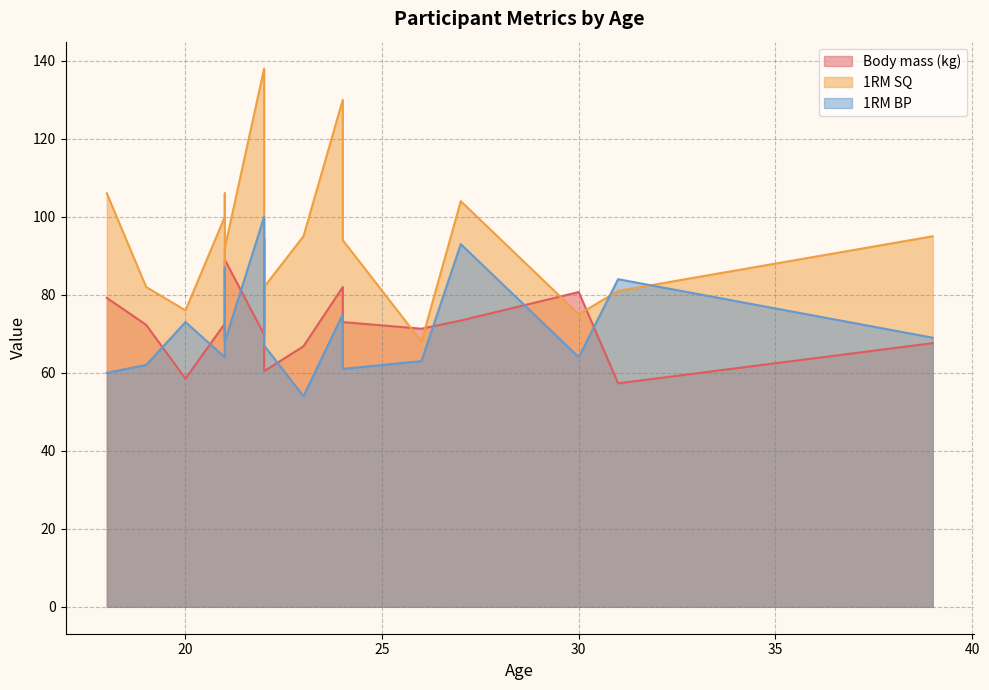

Is it true that Body mass (kg) equals 30.1 at 21?

False